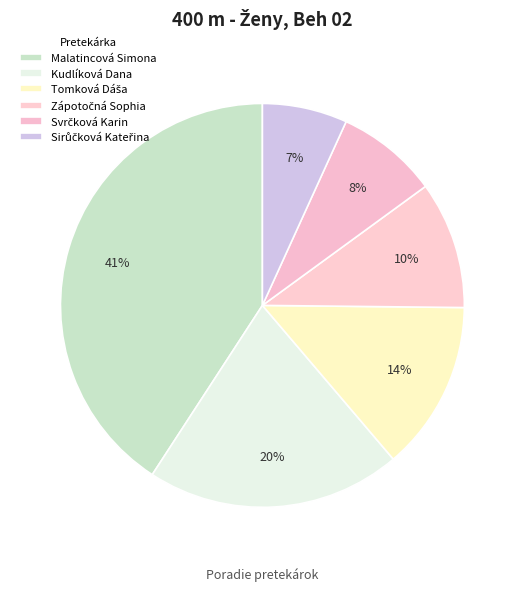

To the nearest percent, what percentage of the pie is Kudlíková Dana?

20%